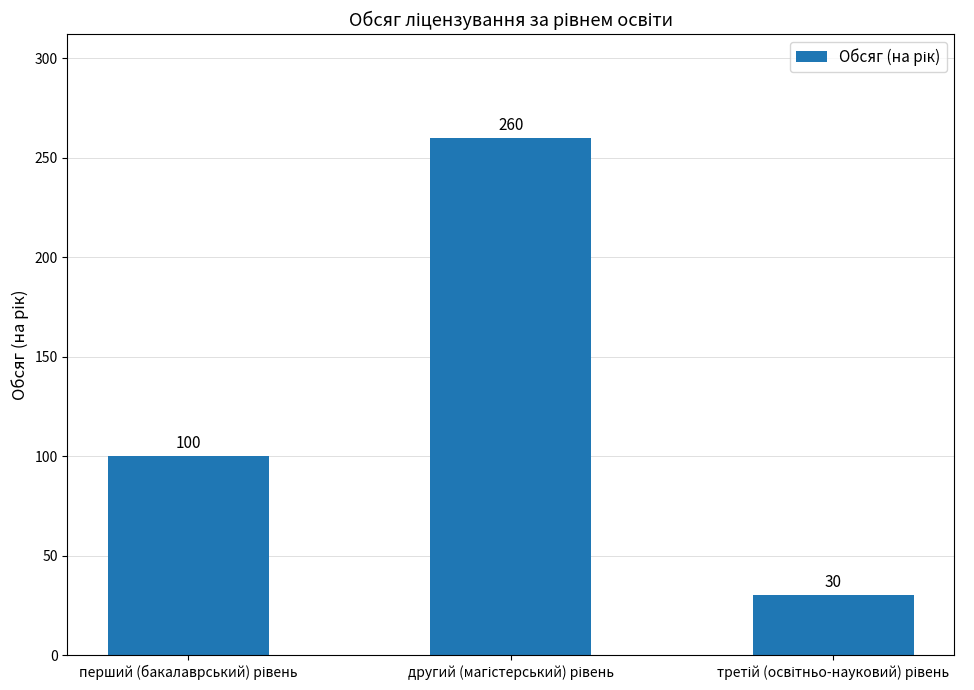

Reading right to left, list all the values displayed in this chart.

30	260	100